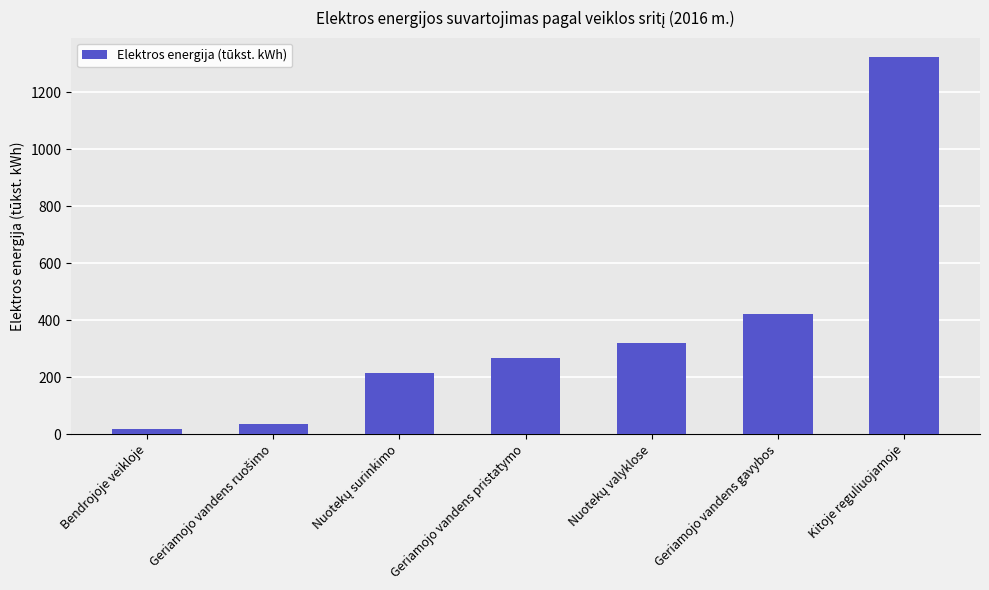

What is the ratio of the value at Kitoje reguliuojamoje to the value at Geriamojo vandens gavybos?

3.2